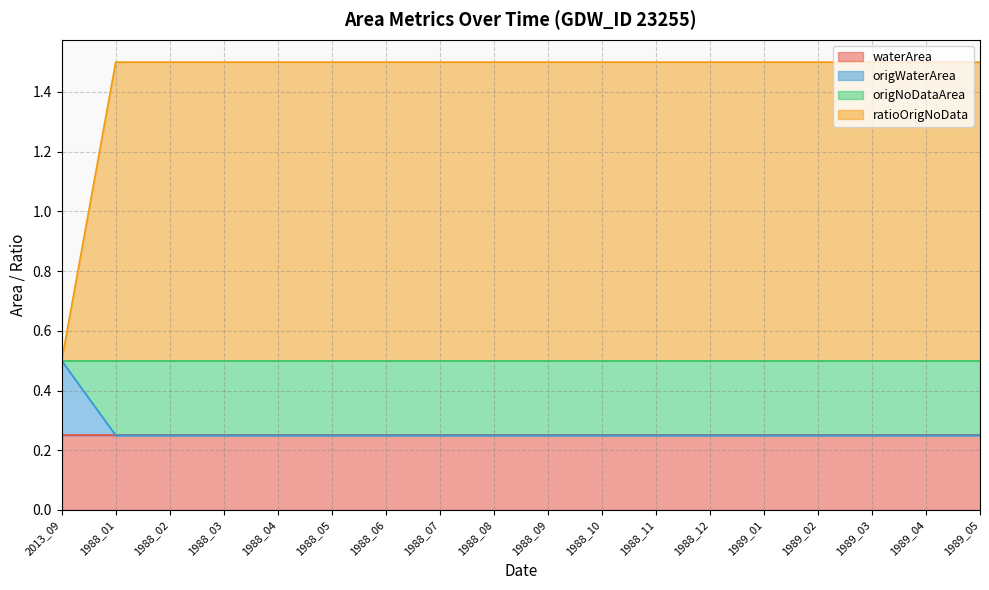

Between 1988_05 and 1988_07, which series saw the biggest shift?

origWaterArea